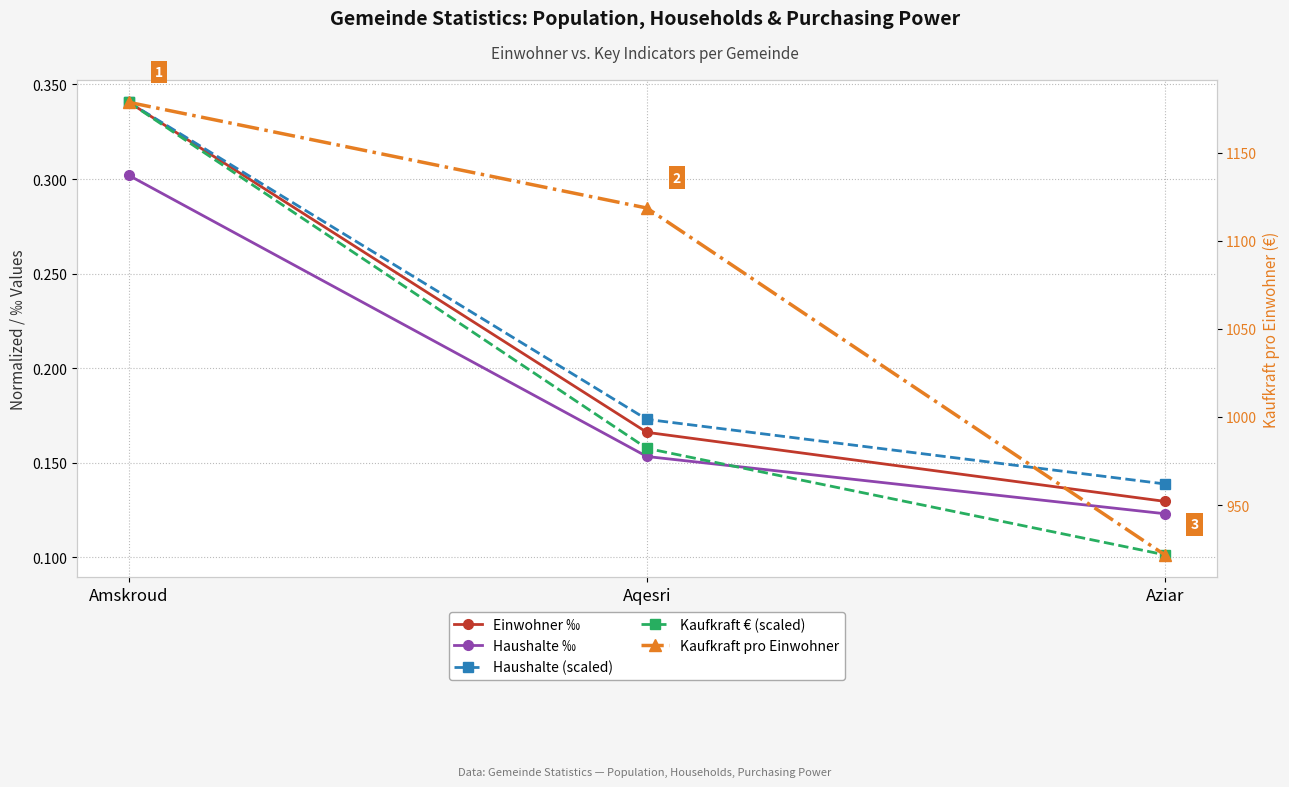

What is the spread (max minus min) of values at Amskroud?

1178.2